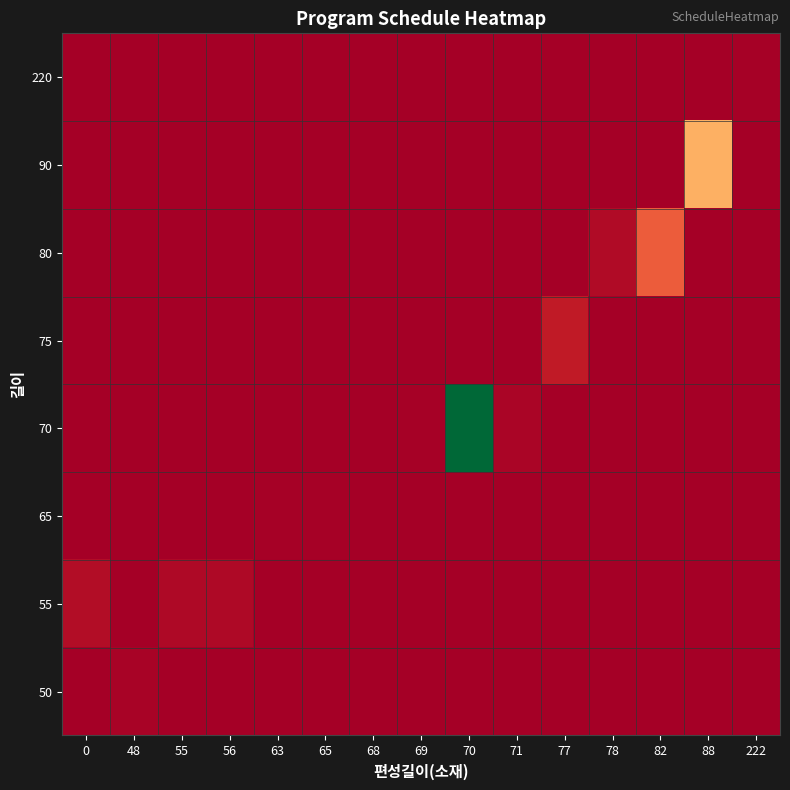

At which category is the sum across all series the highest?

70